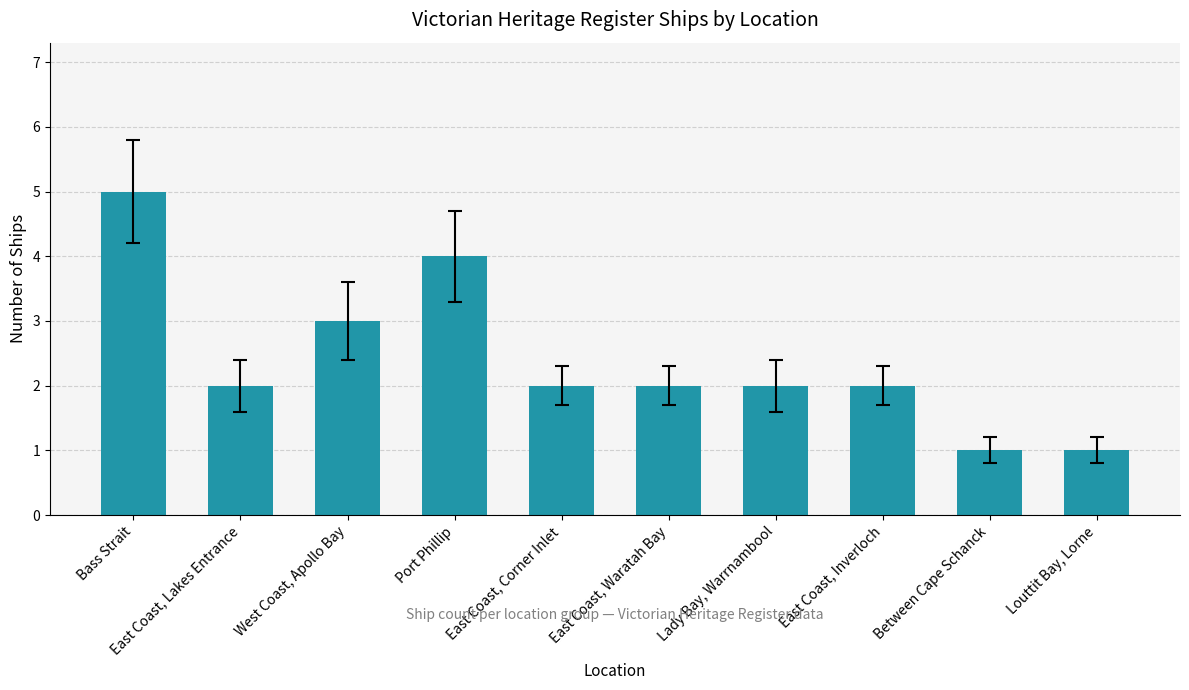

Is it true that the value at Lady Bay, Warrnambool is 2?

True